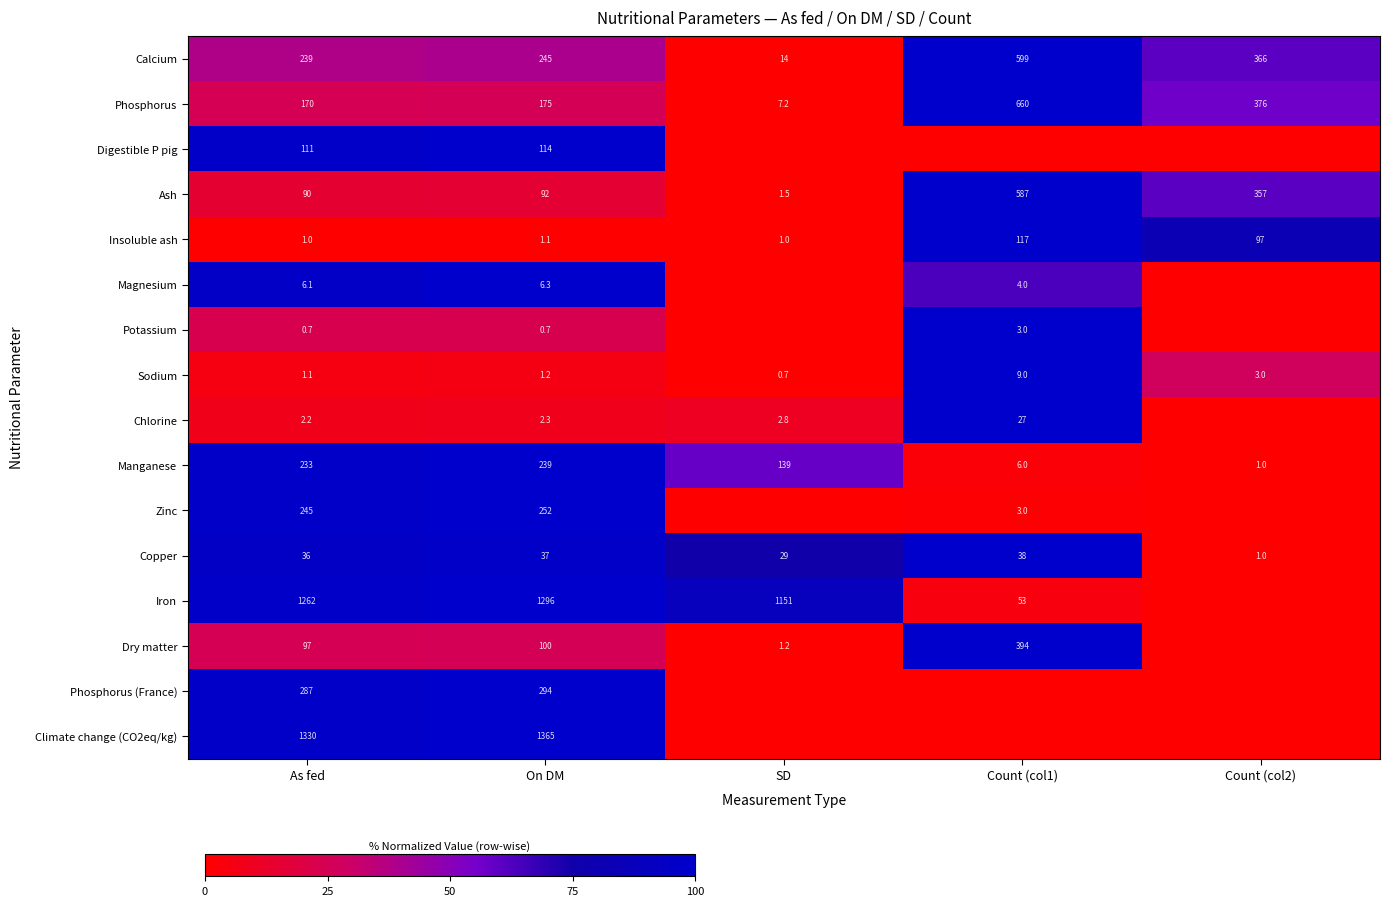

Is the value of Manganese at On DM greater than the value of Insoluble ash at Count (col1)?

Yes